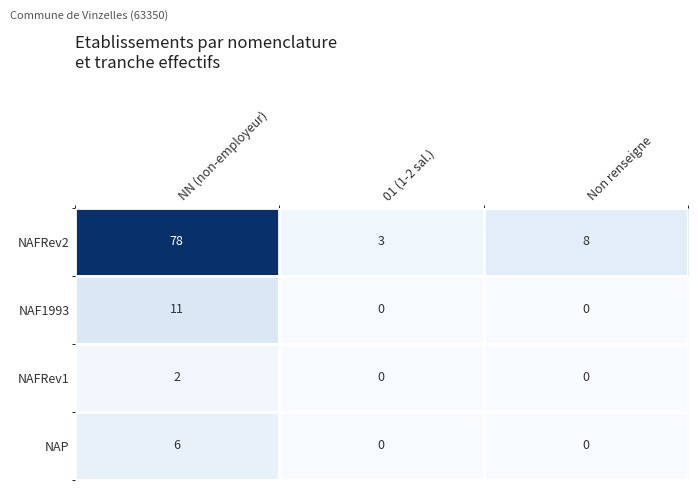

Is it true that NAF1993 equals 6 at NN (non-employeur)?

False